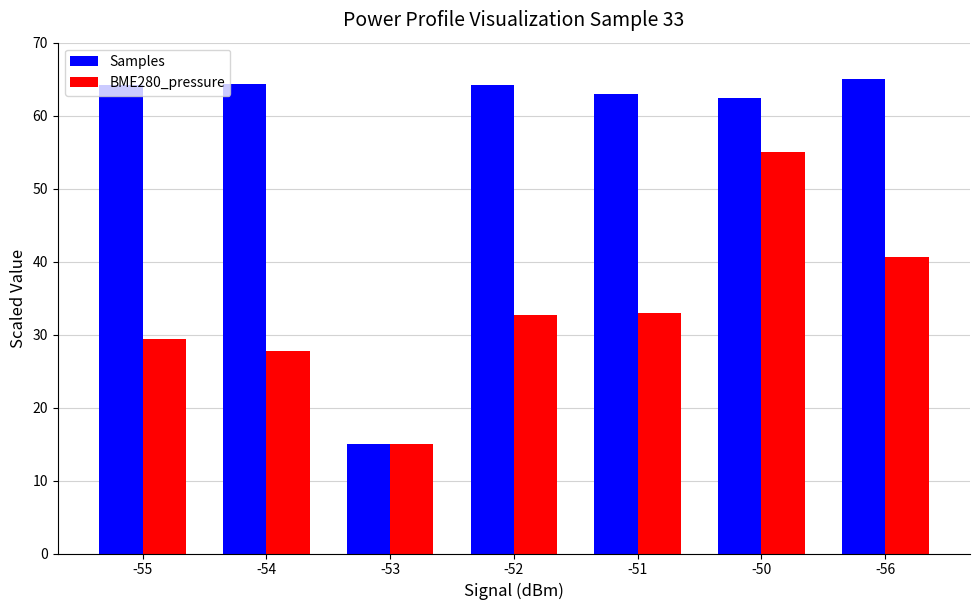

Where does the BME280_pressure series first go above 32?

-52